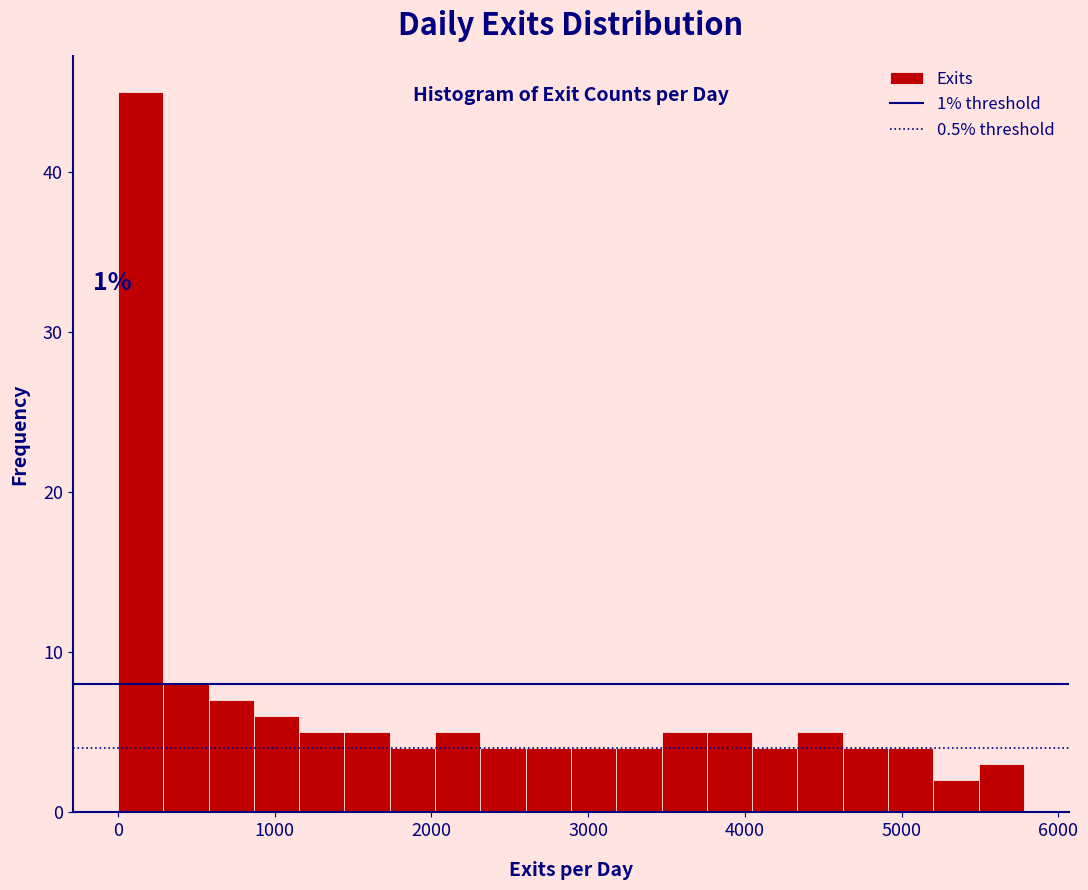

Read against the x-axis, roughly where is the centre of the tallest bar?

100